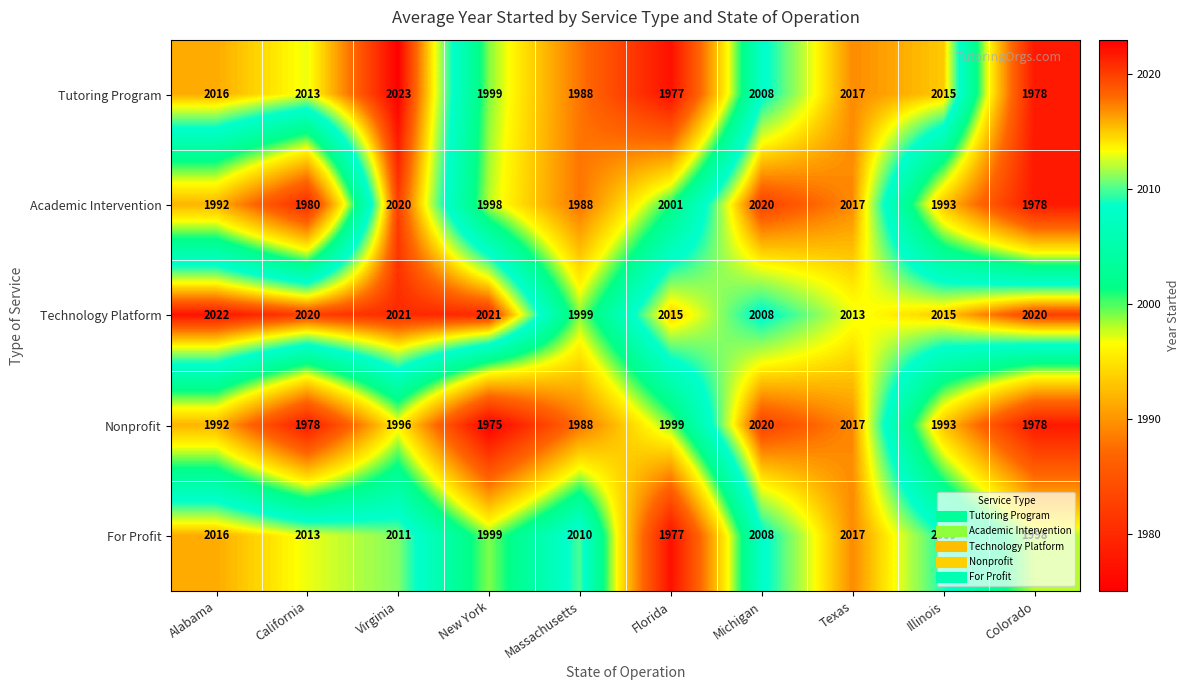

What is the total value across all series at California?

10004